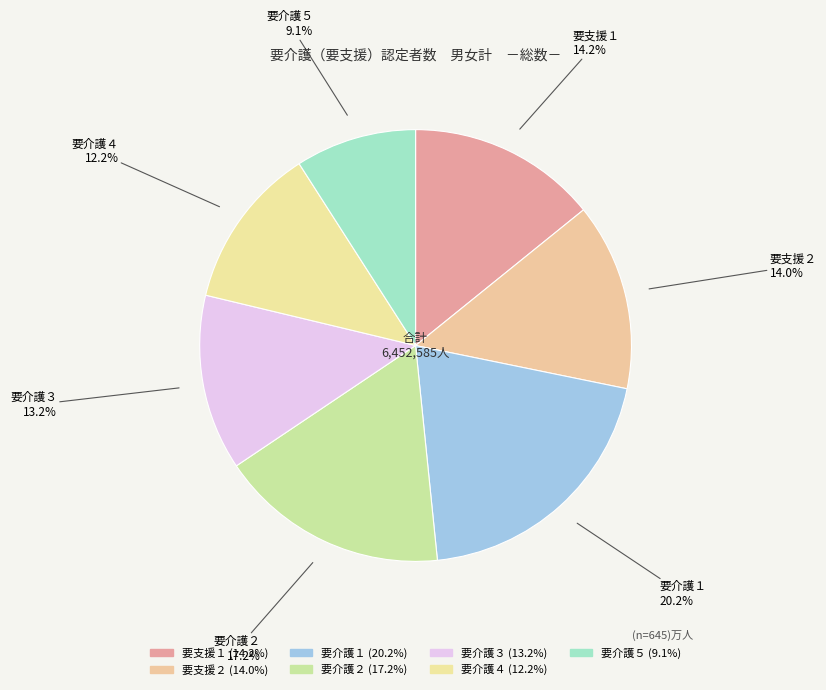

Do 要介護３ and 要介護２ together represent more than half of the pie?

No